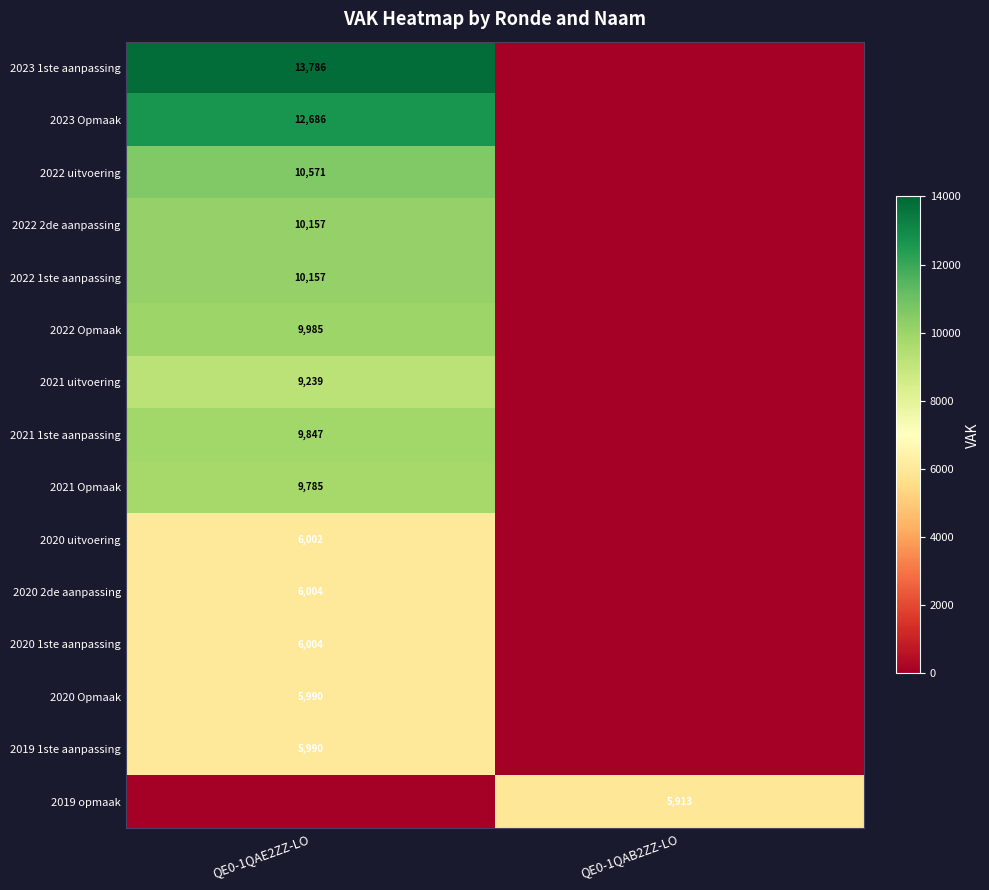

Is it true that 2022 2de aanpassing equals 18274 at QE0-1QAE2ZZ-LO?

False